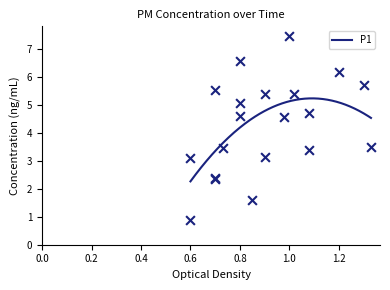

Which series has the largest total across all categories?

P1